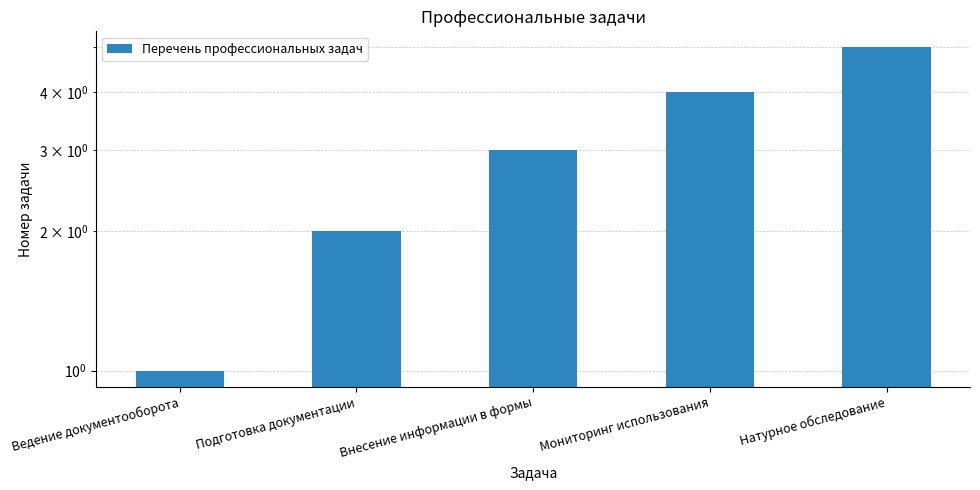

What is the sum of all values?

15